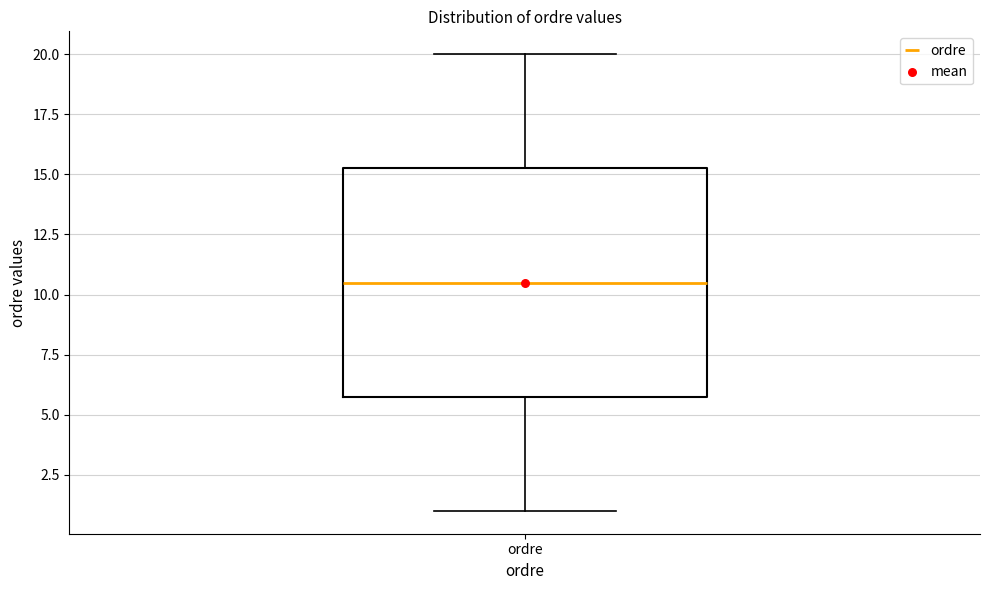

Read this box plot against the y-axis: the position of the median line, the range covered by the box, and the ends of both whiskers. The values are not printed on the chart, so give them approximately, as read against the axis.

median 10.5, box 6.0 to 15.5, whiskers 1.0 to 20.0